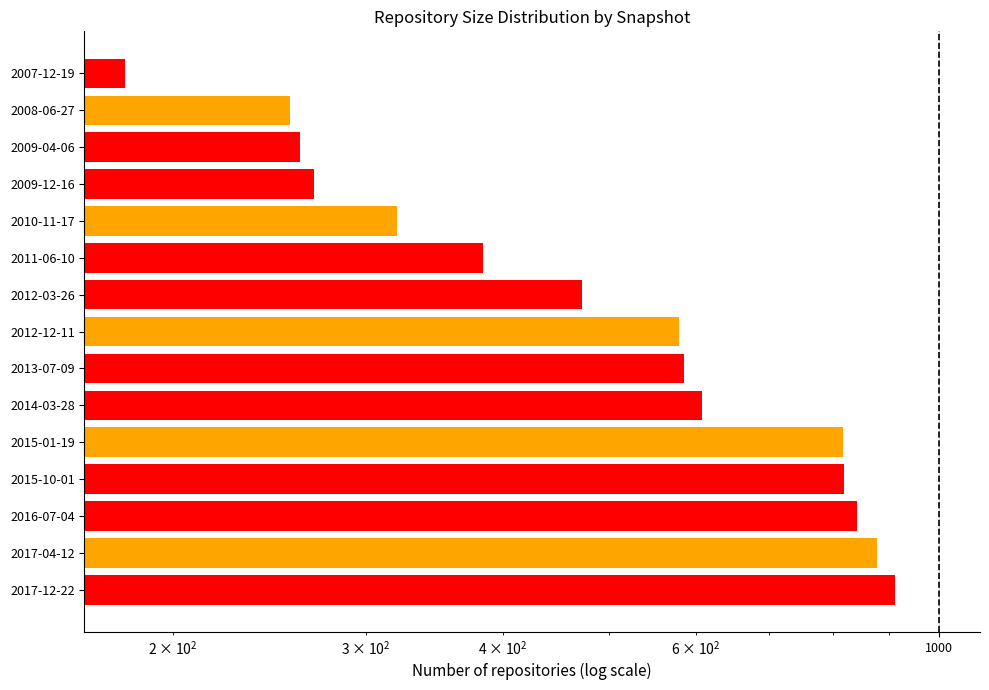

What is the maximum value shown in the chart?

912